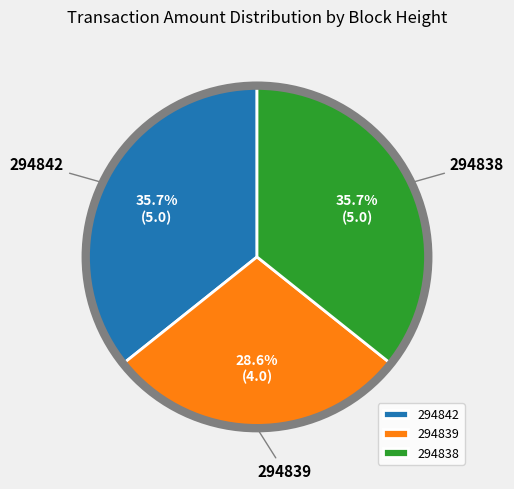

What percentage is NOT represented by 294842?

64.3%